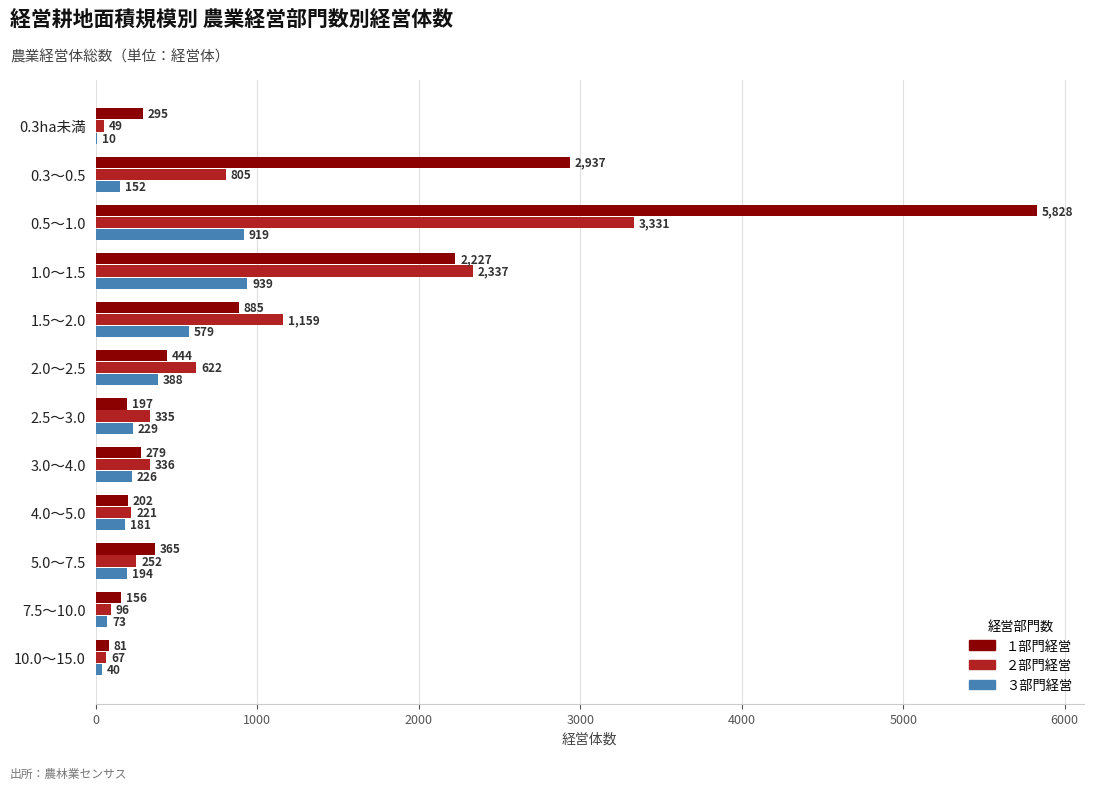

Is the value of １部門経営 at 5.0～7.5 greater than the value of ３部門経営 at 3.0～4.0?

Yes